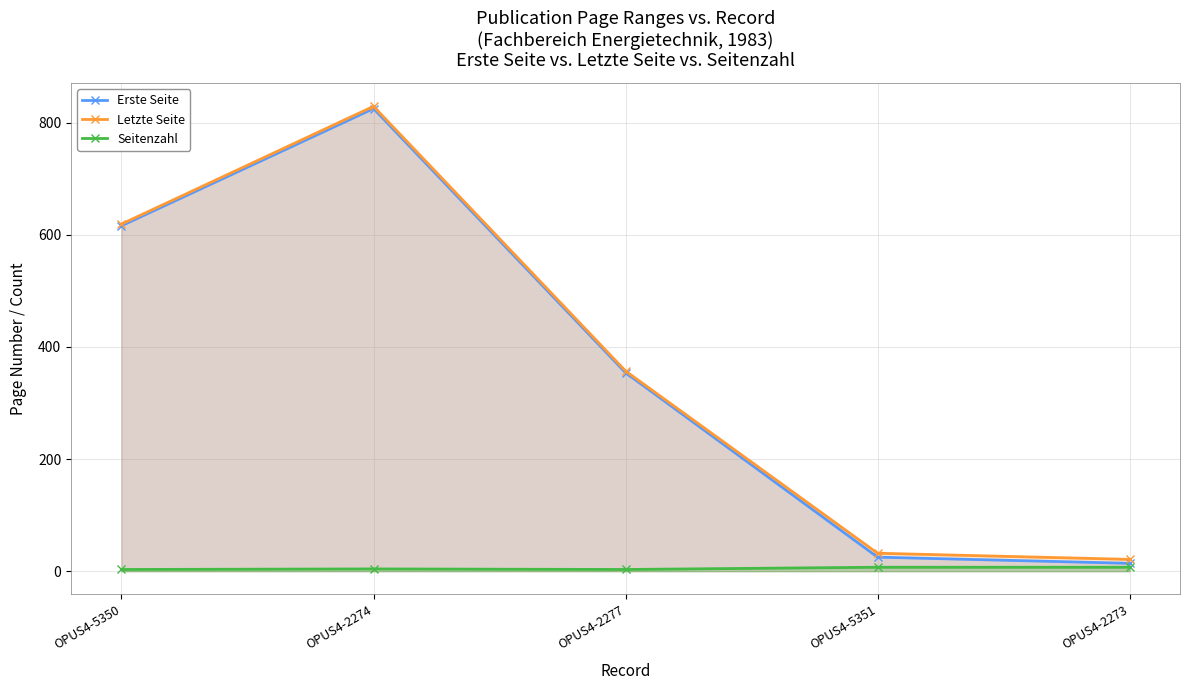

What is the difference between the highest and lowest values at OPUS4-2277?

354